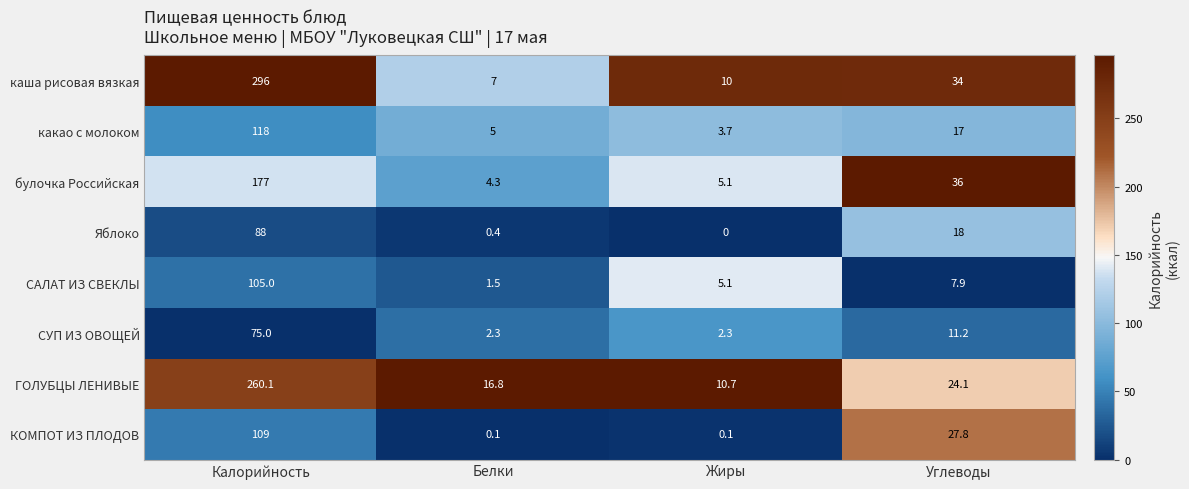

Rank the series at Калорийность from highest to lowest value.

каша рисовая вязкая, ГОЛУБЦЫ ЛЕНИВЫЕ, булочка Российская, какао с молоком, КОМПОТ ИЗ ПЛОДОВ, САЛАТ ИЗ СВЕКЛЫ, Яблоко, СУП ИЗ ОВОЩЕЙ